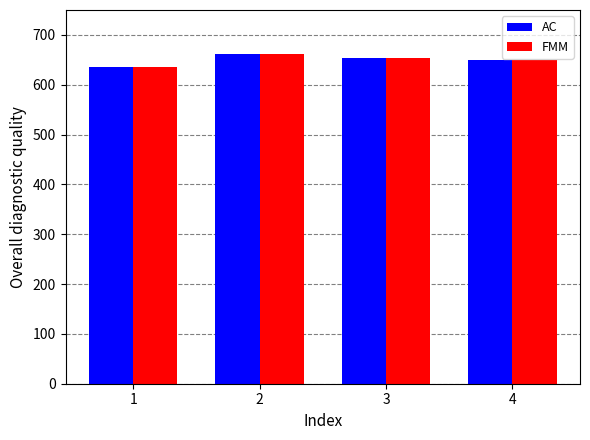

Are the bars horizontal?

No